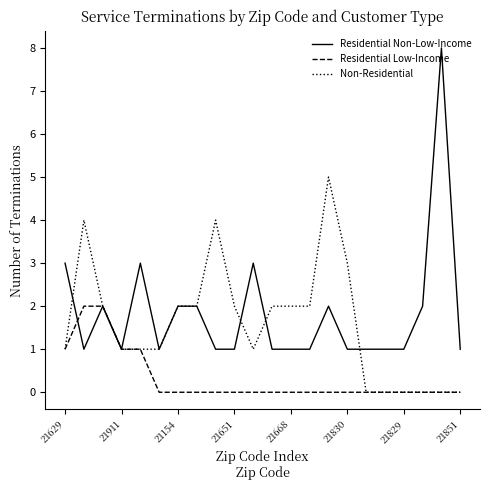

What is the highest value of the Residential Non-Low-Income series?

8